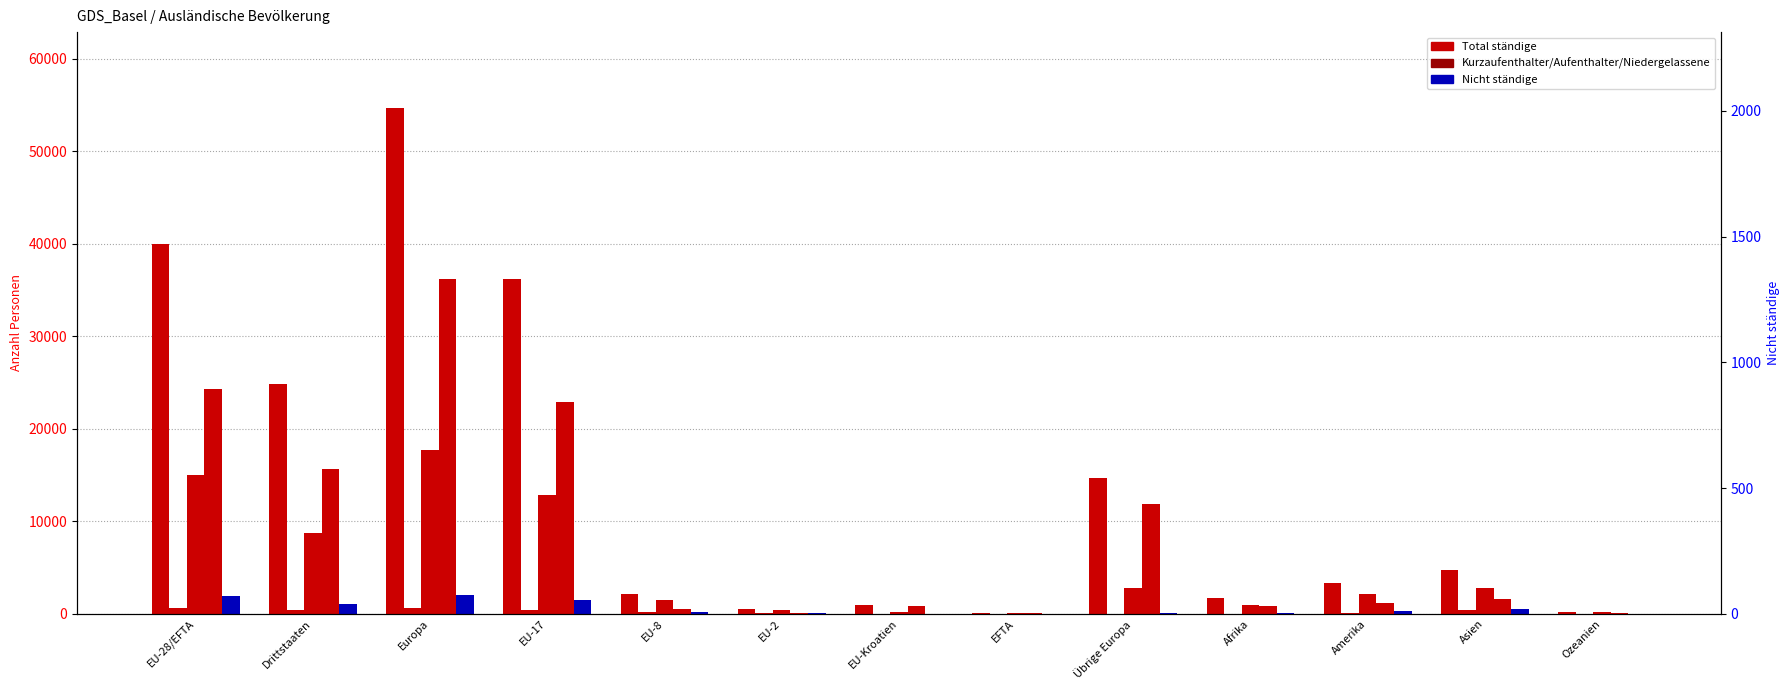

Which series has the largest total across all categories?

Total ständige